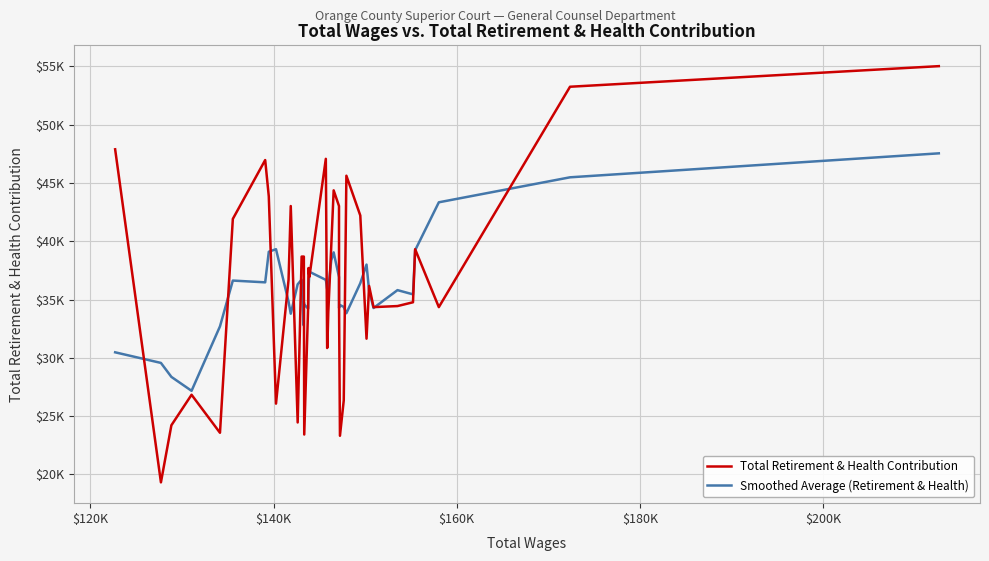

Reading left to right, what are all the values shown in this chart?

Total Retirement & Health Contribution: 47896.0	19325.0	24222.0	26839.0	23578.0	41924.0	46974.0	43860.0	26078.0	36698.0	43029.0	24463.0	38693.0	38693.0	38693.0	23428.0	34357.0	37711.0	36957.0	47078.0	30851.0	30881.0	33913.0	39588.0	44374.0	43029.0	34357.0	23321.0	26352.0	45629.0	42218.0	31650.0	36175.0	34357.0	34448.0	34773.0	39324.0	34357.0	53262.0	55029.0
Smoothed Average (Retirement & Health): 30481.0	29570.5	28372.0	27177.6	32707.4	36635.0	36482.8	39106.8	39327.8	34825.6	33792.2	36315.2	36714.2	32794.0	34772.8	34576.4	34229.2	35906.2	37390.8	36695.6	35936.0	36462.2	35921.4	38357.0	39052.2	36933.8	34286.6	34537.6	34375.4	33834.0	36404.8	38005.8	35769.6	34280.6	35815.4	35451.8	39232.8	43349.0	45493.0	47549.3